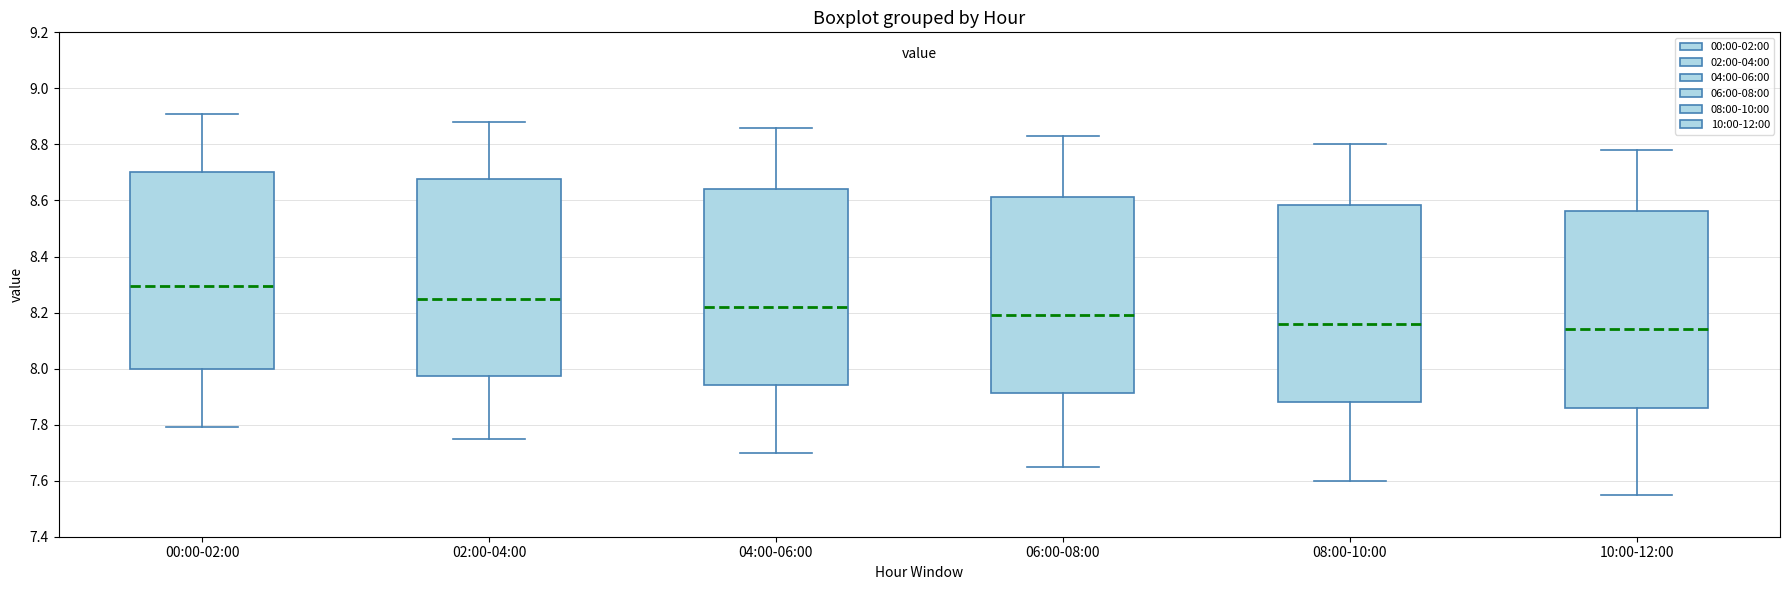

Which box has the highest median line?

00:00-02:00